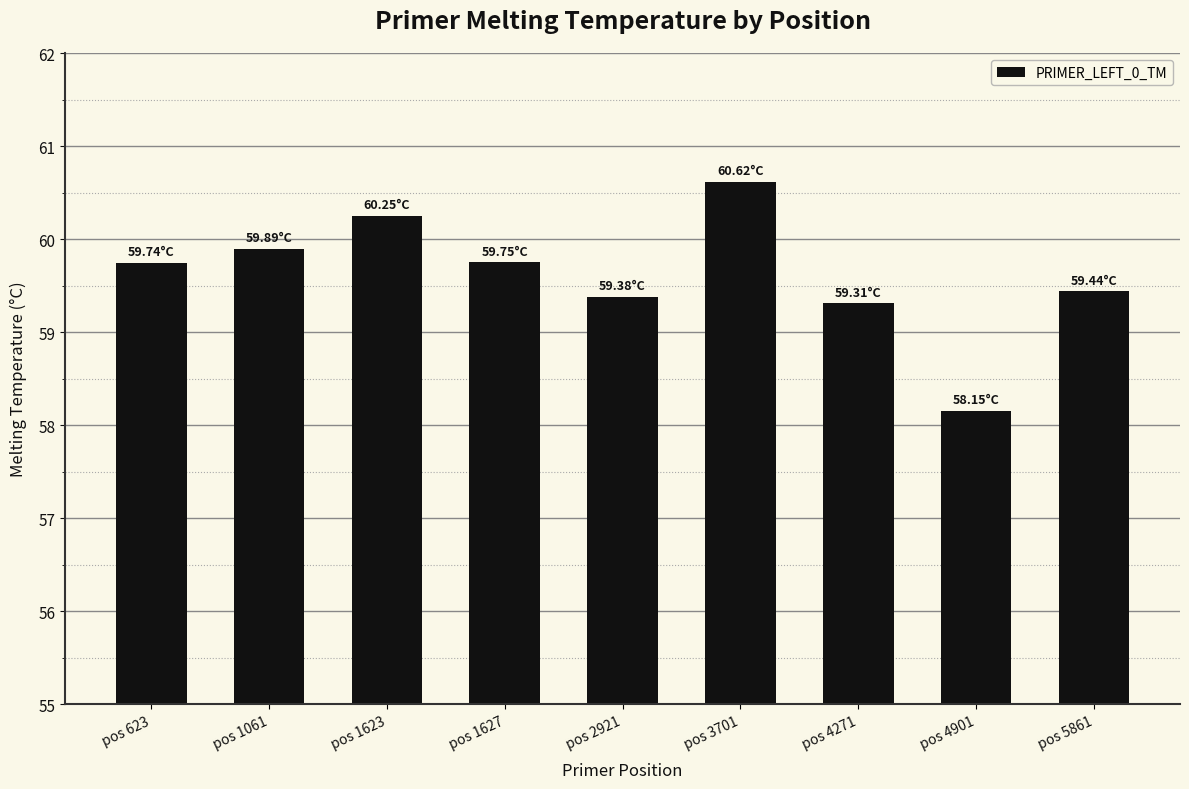

Which category has the highest value across all series?

pos 3701